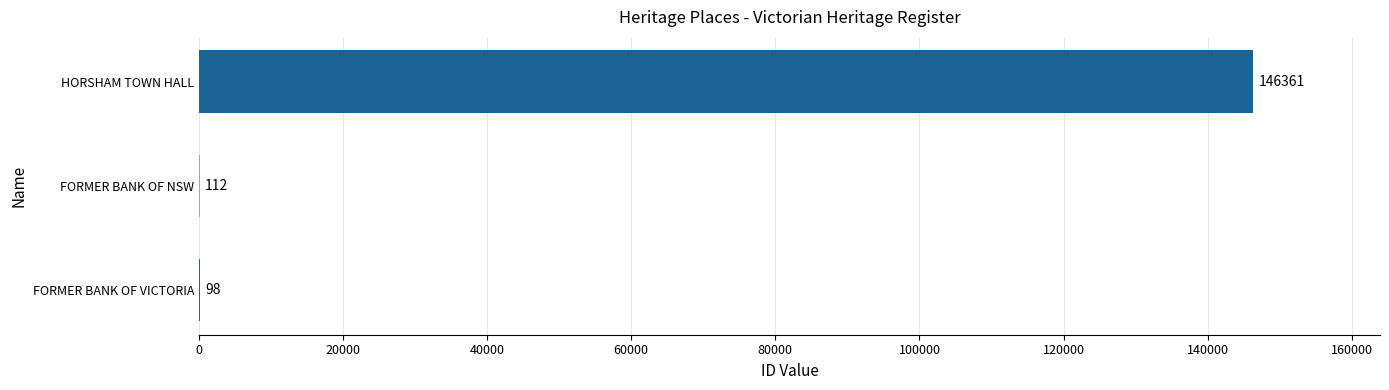

Which label corresponds to the largest value in the chart?

HORSHAM TOWN HALL